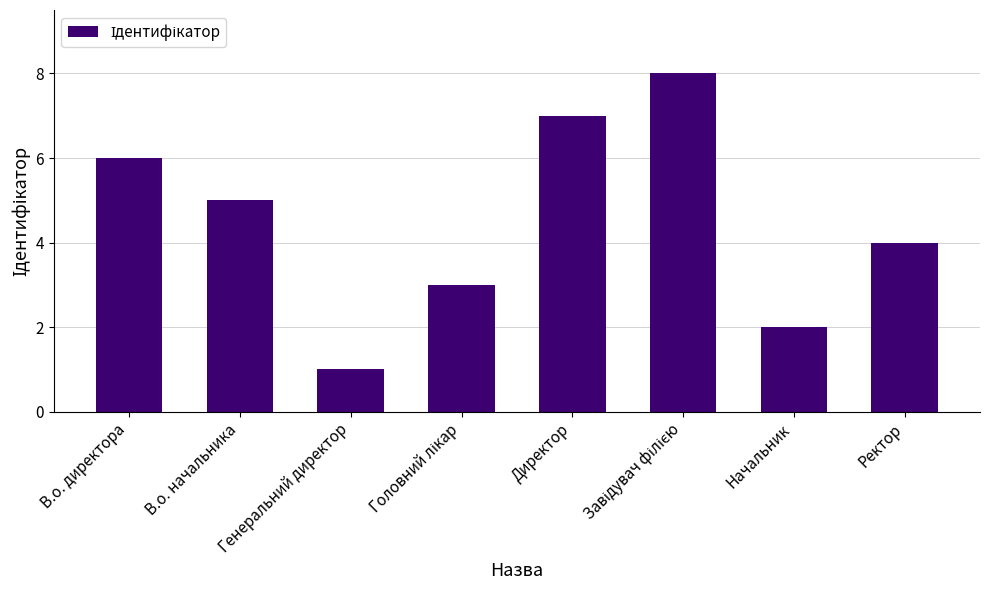

Reading right to left, extract all data points from this chart.

4	2	8	7	3	1	5	6